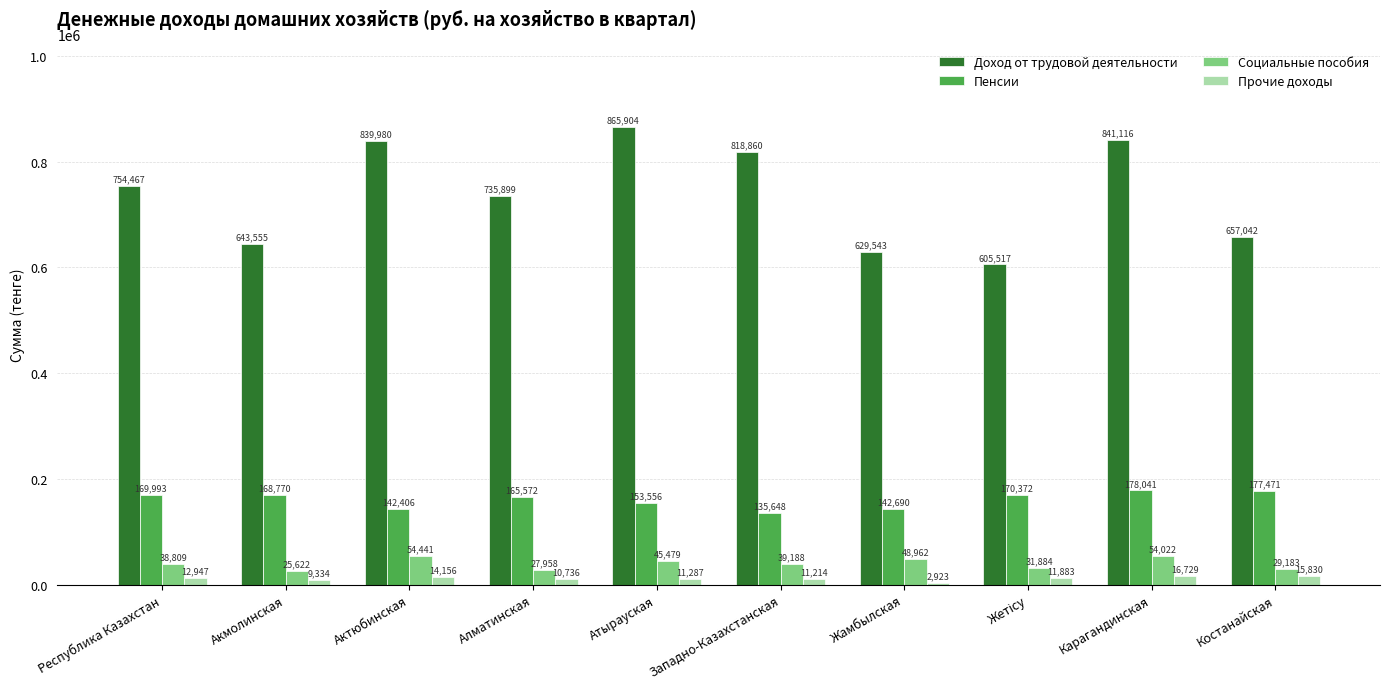

How many distinct data groups are displayed?

4